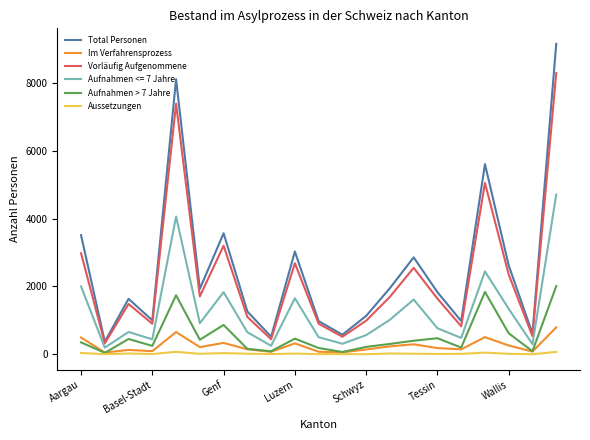

What is the difference between the maximum and minimum values in the Vorläufig Aufgenommene series?

7975